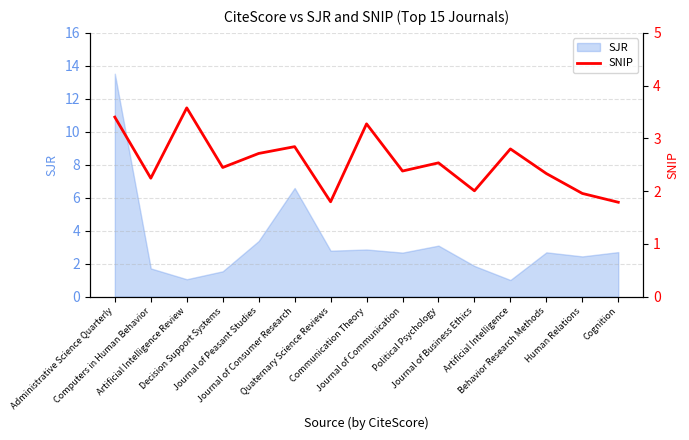

True or false: the data shows 5.2 at Artificial Intelligence Review.

False